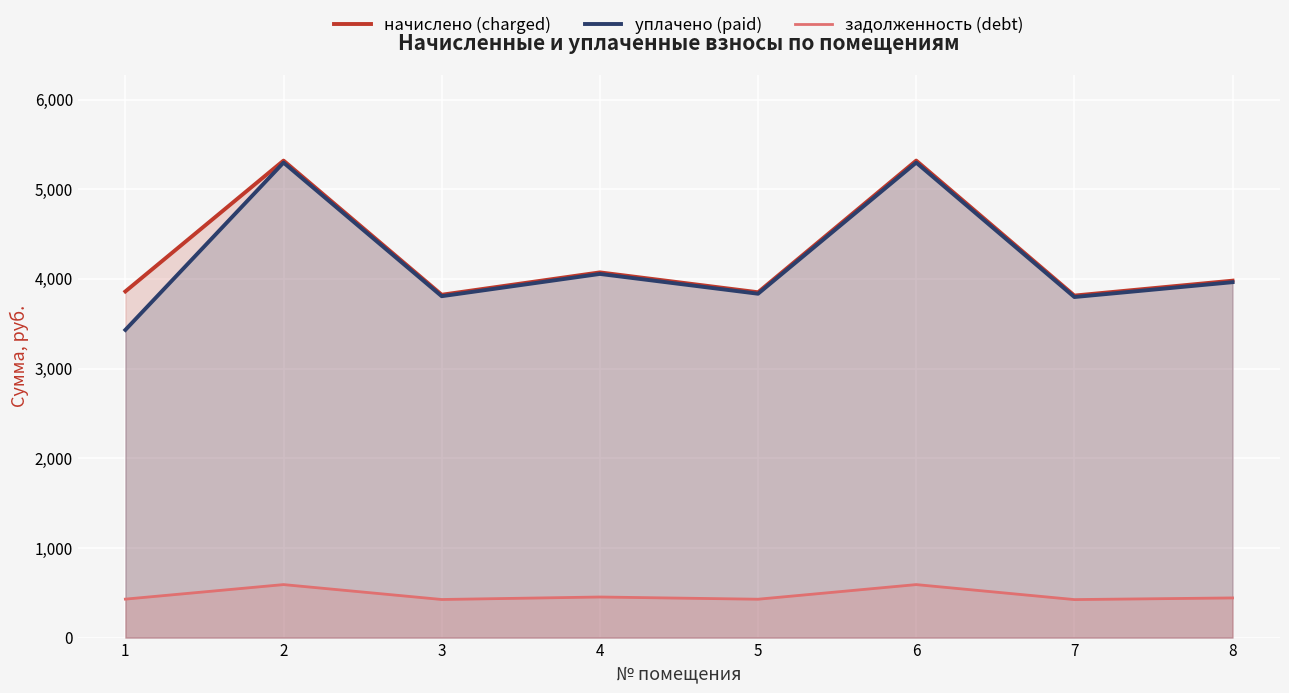

Does the chart display data point markers on the line(s)?

No